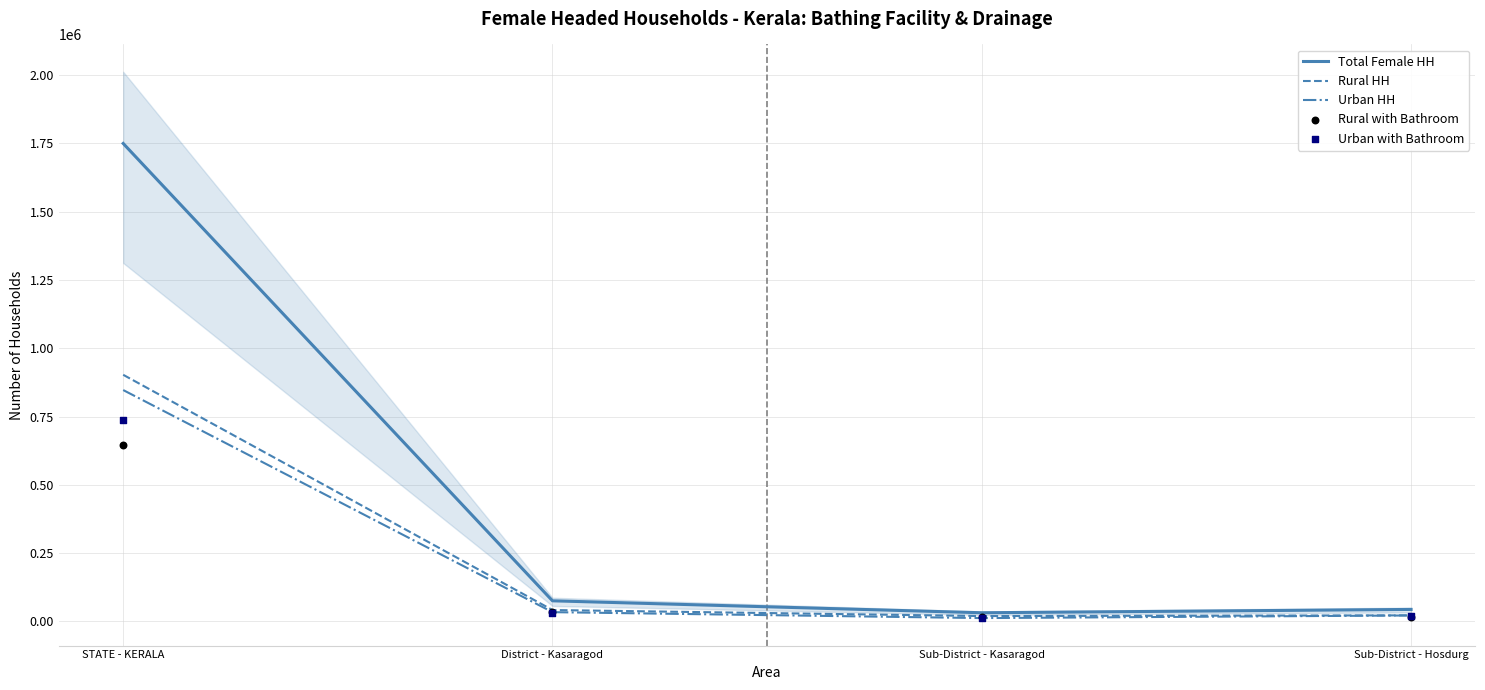

Which series has the largest total across all categories?

Total Female HH